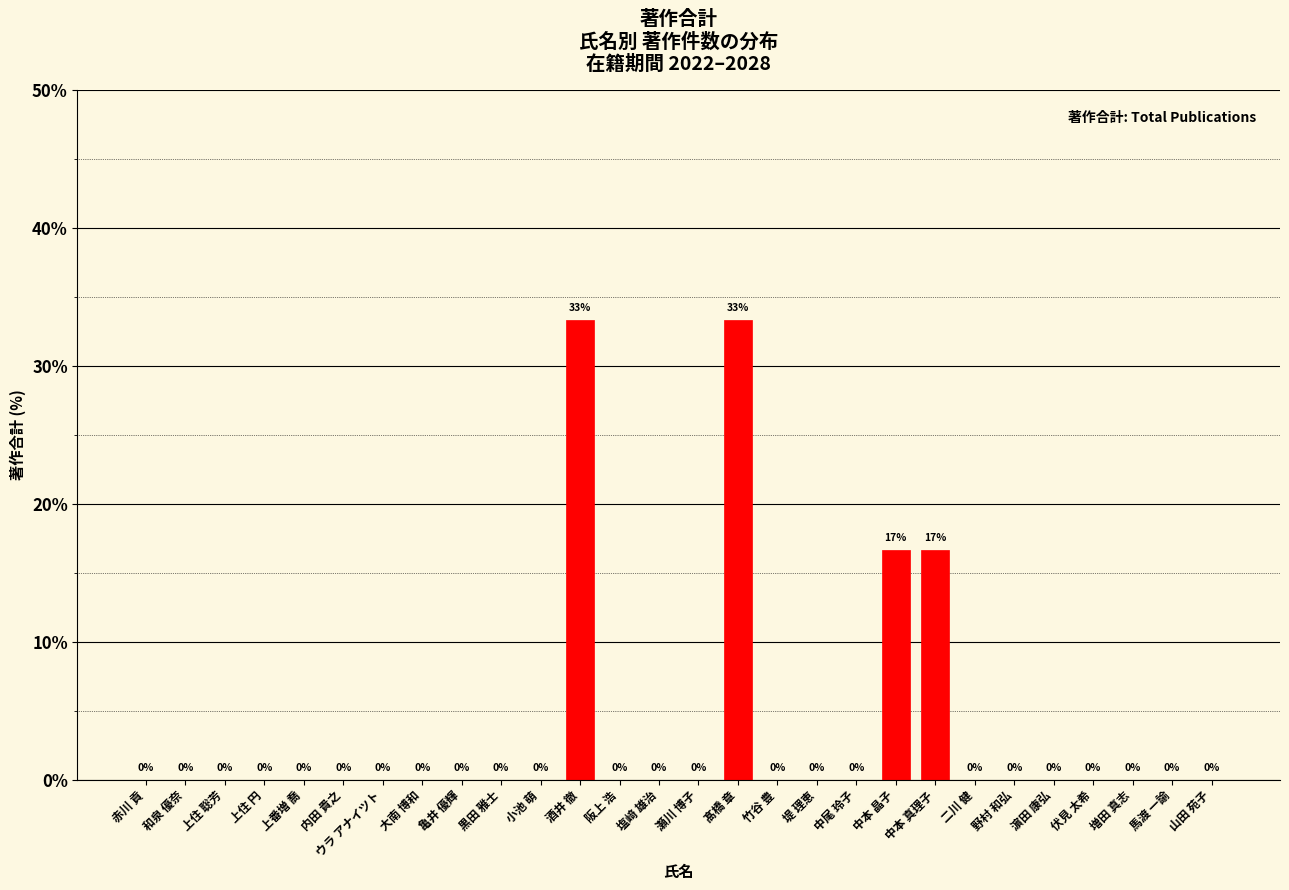

True or false: the data shows 0.0 at 黒田 雅士.

True